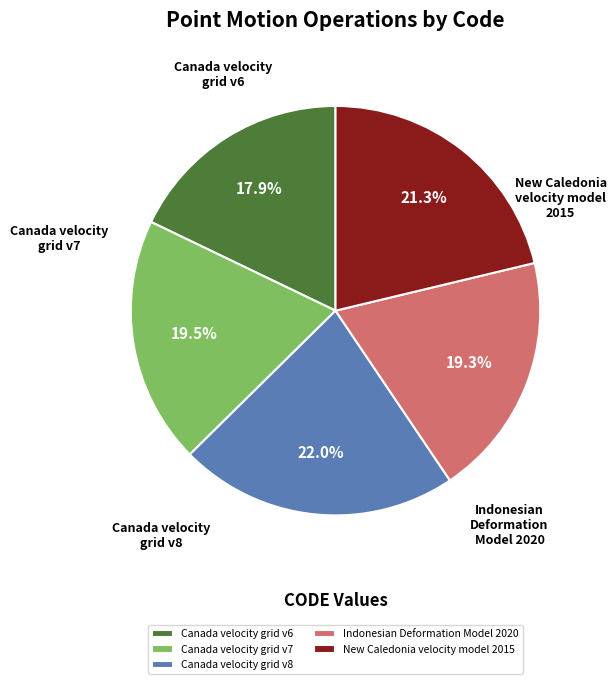

What is the ratio of the value at Canada velocity grid v8 to the value at Canada velocity grid v6?

1.2